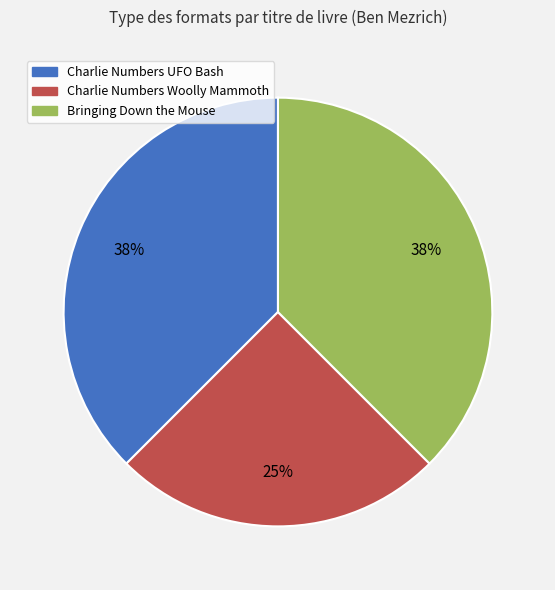

Does any single category account for the majority?

No